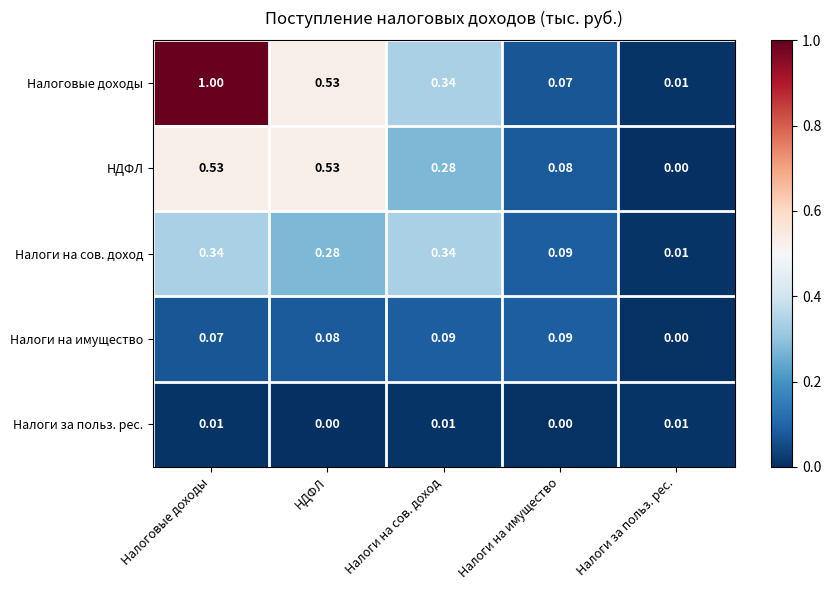

At which category is the sum across all series the highest?

Налоговые доходы